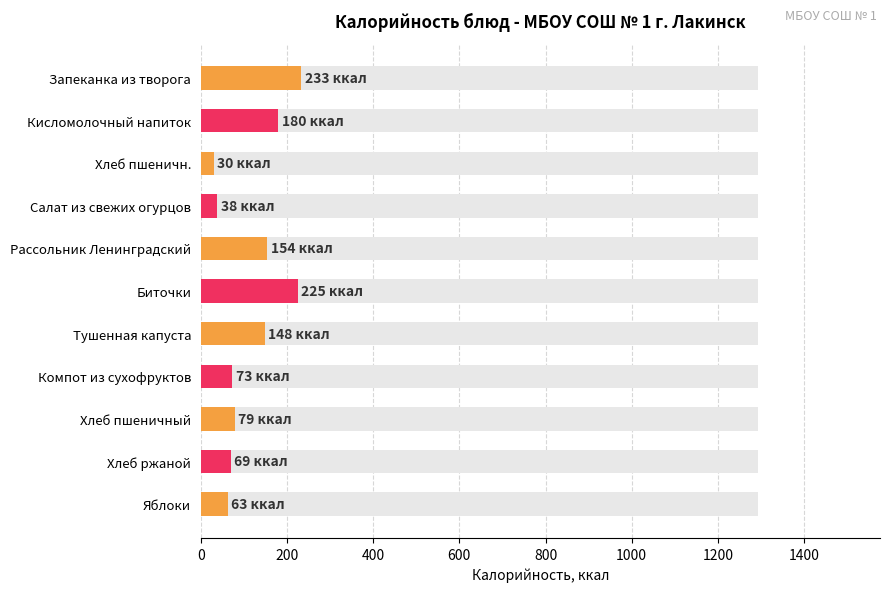

What is the difference between the maximum and minimum values?

203